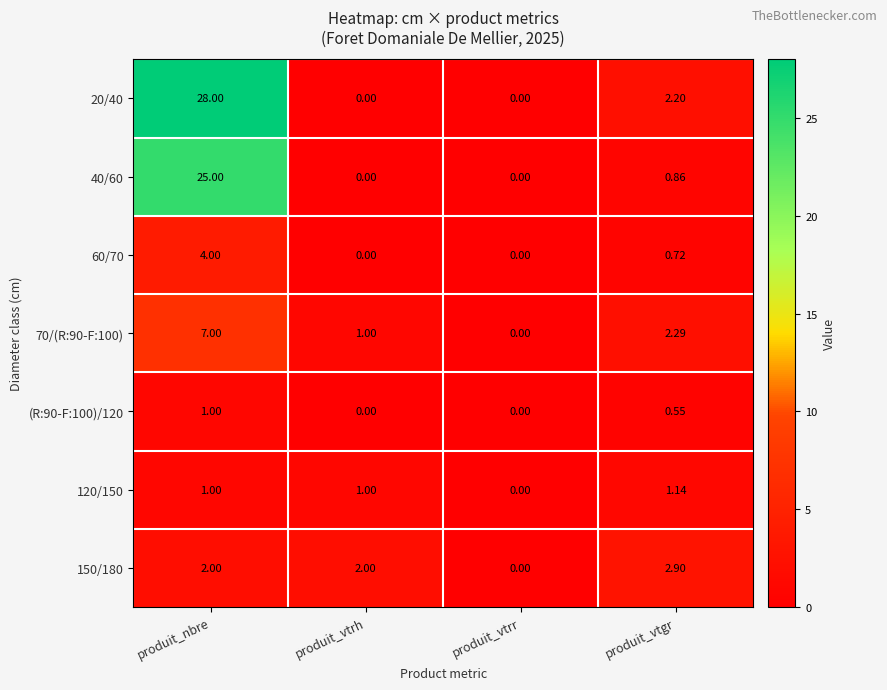

Where is 60/70 nearest to the value 2?

produit_vtgr